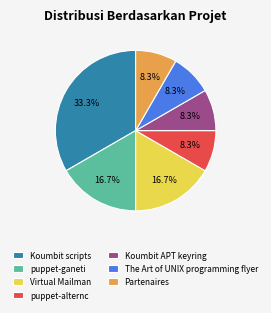

How many segments does this pie chart have?

7